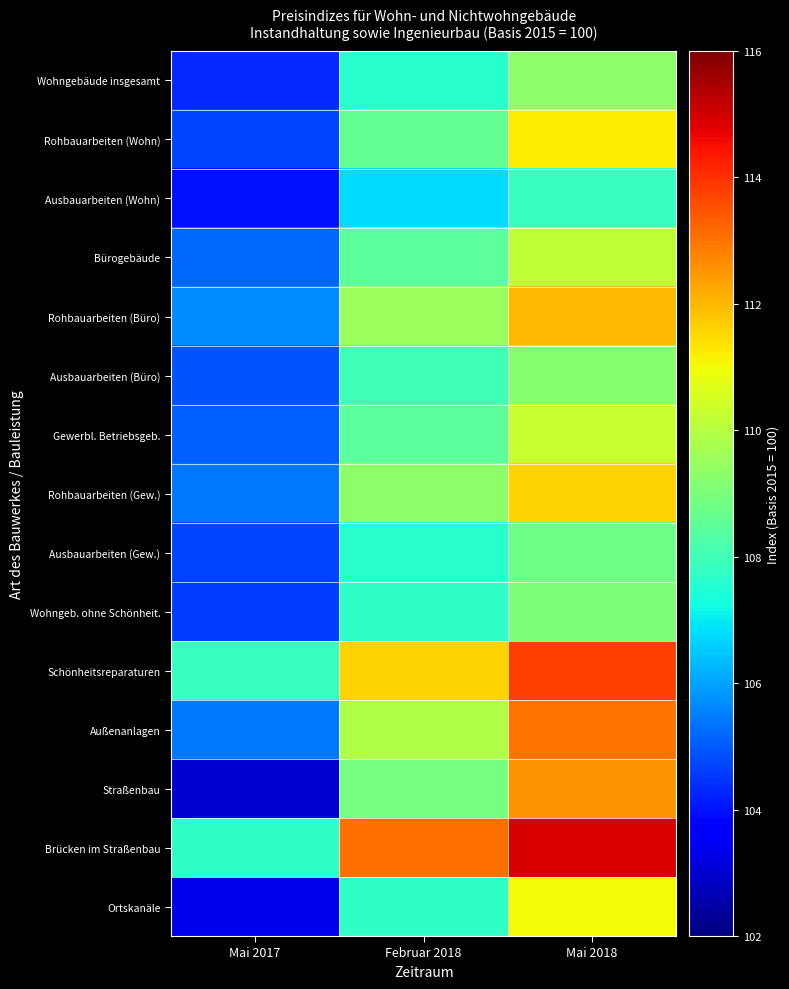

Rank the series at Mai 2017 from highest to lowest value.

Schönheitsreparaturen, Brücken im Straßenbau, Rohbauarbeiten (Büro), Rohbauarbeiten (Gew.), Außenanlagen, Bürogebäude, Gewerbl. Betriebsgeb., Ausbauarbeiten (Büro), Rohbauarbeiten (Wohn), Ausbauarbeiten (Gew.), Wohngeb. ohne Schönheit., Wohngebäude insgesamt, Ausbauarbeiten (Wohn), Ortskanäle, Straßenbau